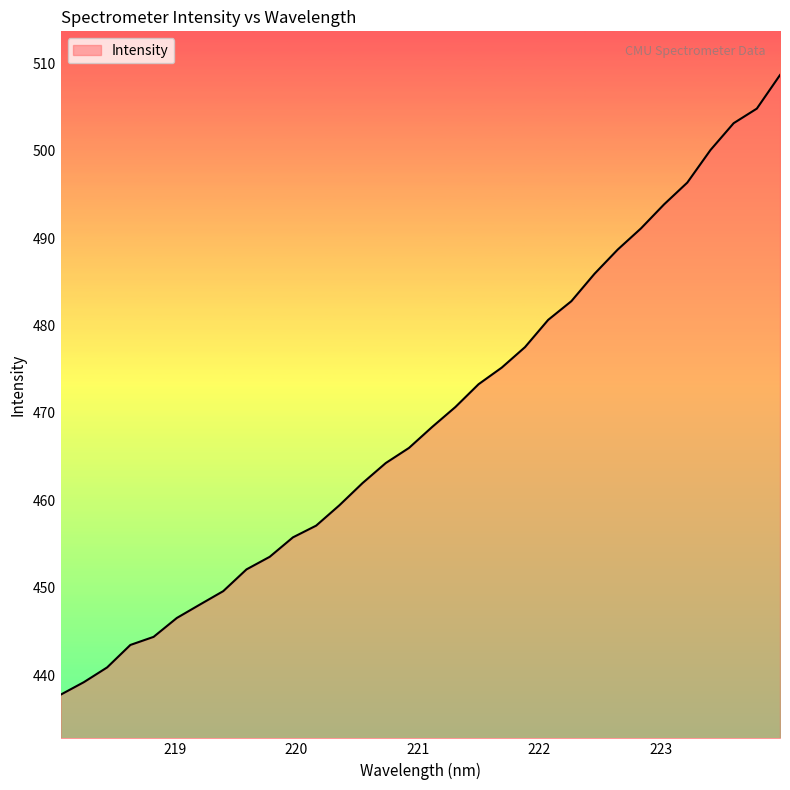

What is the average value?

469.4